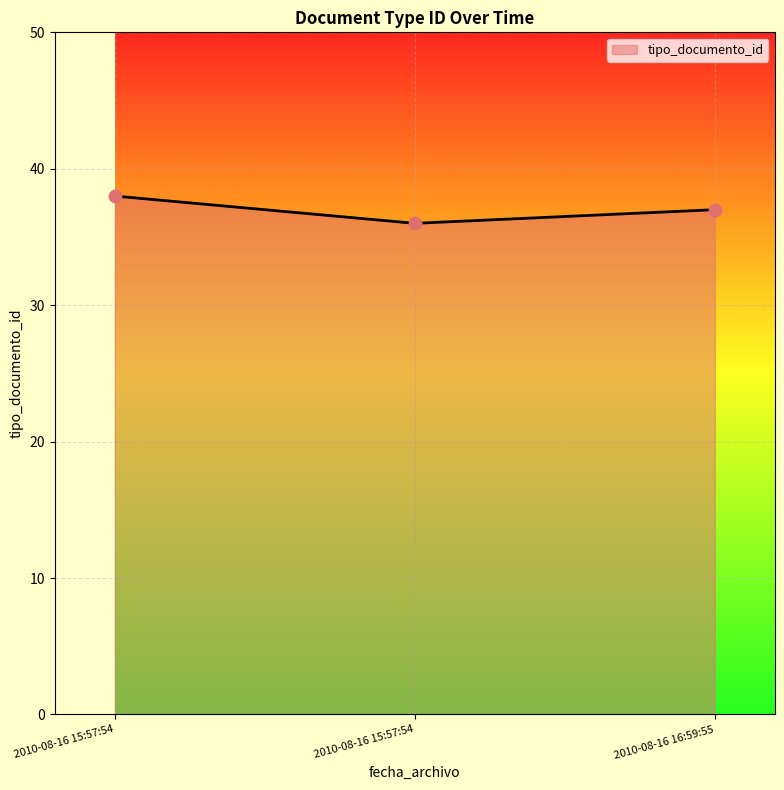

Approximately how many times larger is the value at 2010-08-16 15:57:54 compared to 2010-08-16 16:59:55?

1.0